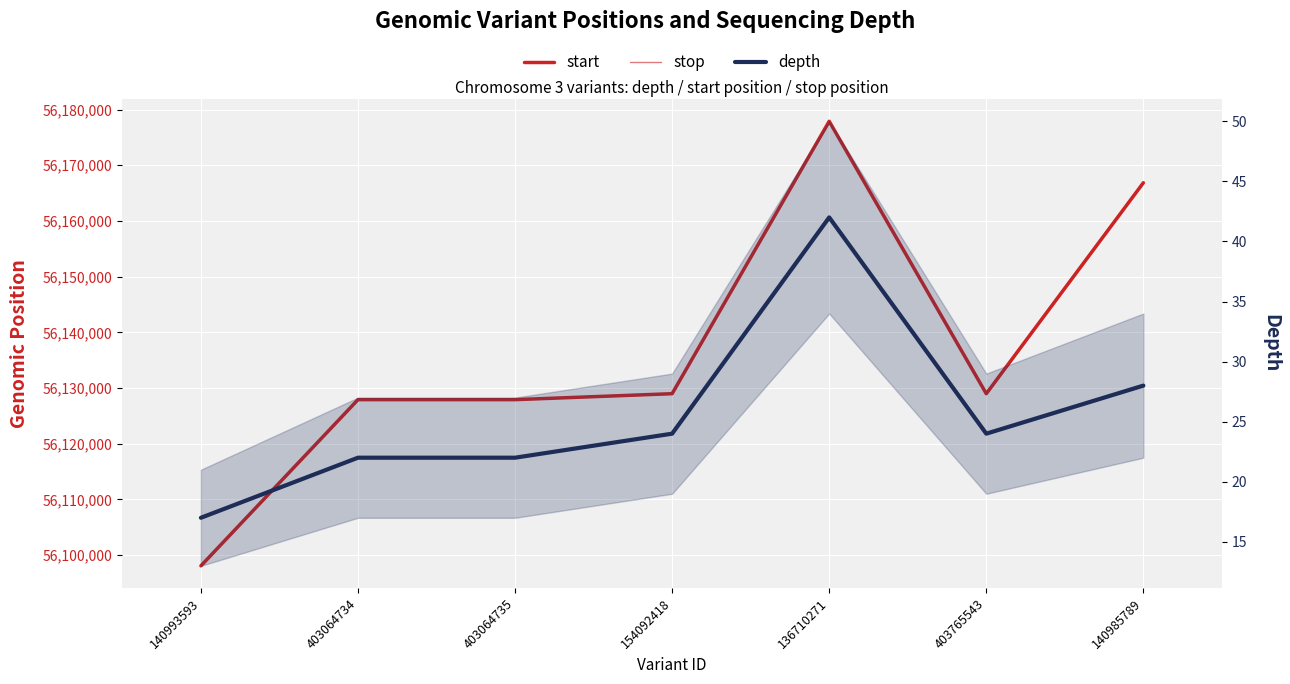

What is the difference between the maximum and minimum values in the start series?

79815